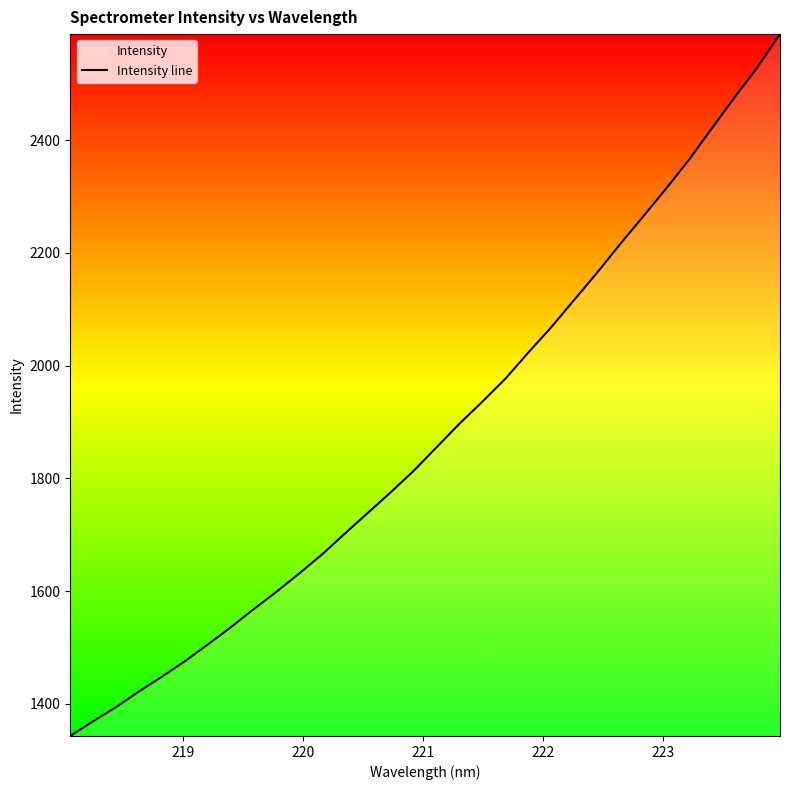

What is the greatest value displayed?

2588.0